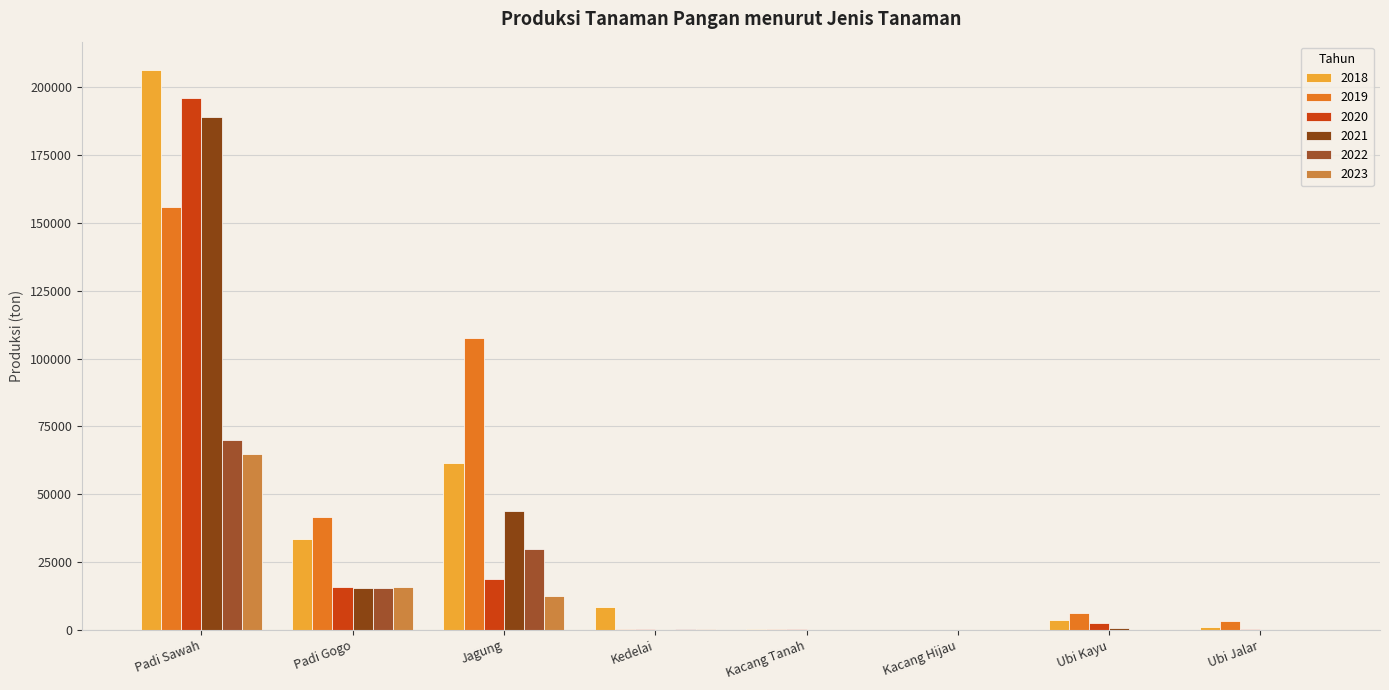

Reading left to right, what are all the values shown in this chart?

2018: Padi Sawah=206557.8	Padi Gogo=33342.6	Jagung=61357.5	Kedelai=8250.0	Kacang Tanah=412.8	Kacang Hijau=36.0	Ubi Kayu=3550.0	Ubi Jalar=1040.0
2019: Padi Sawah=155903.7	Padi Gogo=41498.7	Jagung=107447.9	Kedelai=352.8	Kacang Tanah=309.4	Kacang Hijau=40.1	Ubi Kayu=6220.0	Ubi Jalar=3086.6
2020: Padi Sawah=196240.8	Padi Gogo=15626.1	Jagung=18581.9	Kedelai=324.0	Kacang Tanah=209.6	Kacang Hijau=100.0	Ubi Kayu=2499.2	Ubi Jalar=312.0
2021: Padi Sawah=189010.5	Padi Gogo=15609.0	Jagung=43871.8	Kedelai=0.0	Kacang Tanah=43.2	Kacang Hijau=0.0	Ubi Kayu=511.2	Ubi Jalar=0.0
2022: Padi Sawah=70161.0	Padi Gogo=15609.0	Jagung=29918.0	Kedelai=219.6	Kacang Tanah=0.0	Kacang Hijau=0.0	Ubi Kayu=0.0	Ubi Jalar=0.0
2023: Padi Sawah=64965.1	Padi Gogo=15807.3	Jagung=12635.5	Kedelai=448.8	Kacang Tanah=88.9	Kacang Hijau=0.0	Ubi Kayu=85.2	Ubi Jalar=0.0